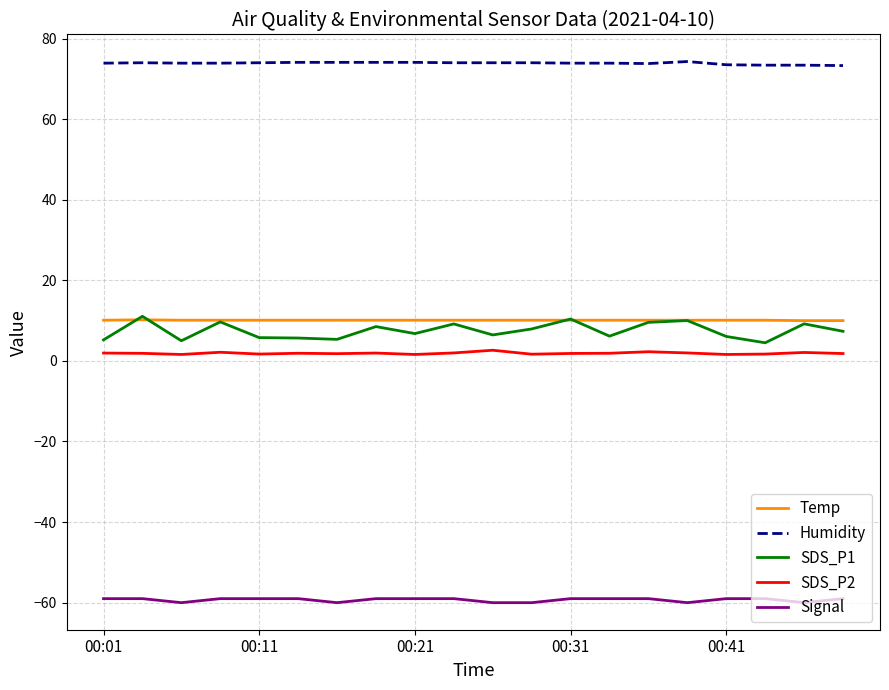

What is the minimum value shown in the chart?

-60.0